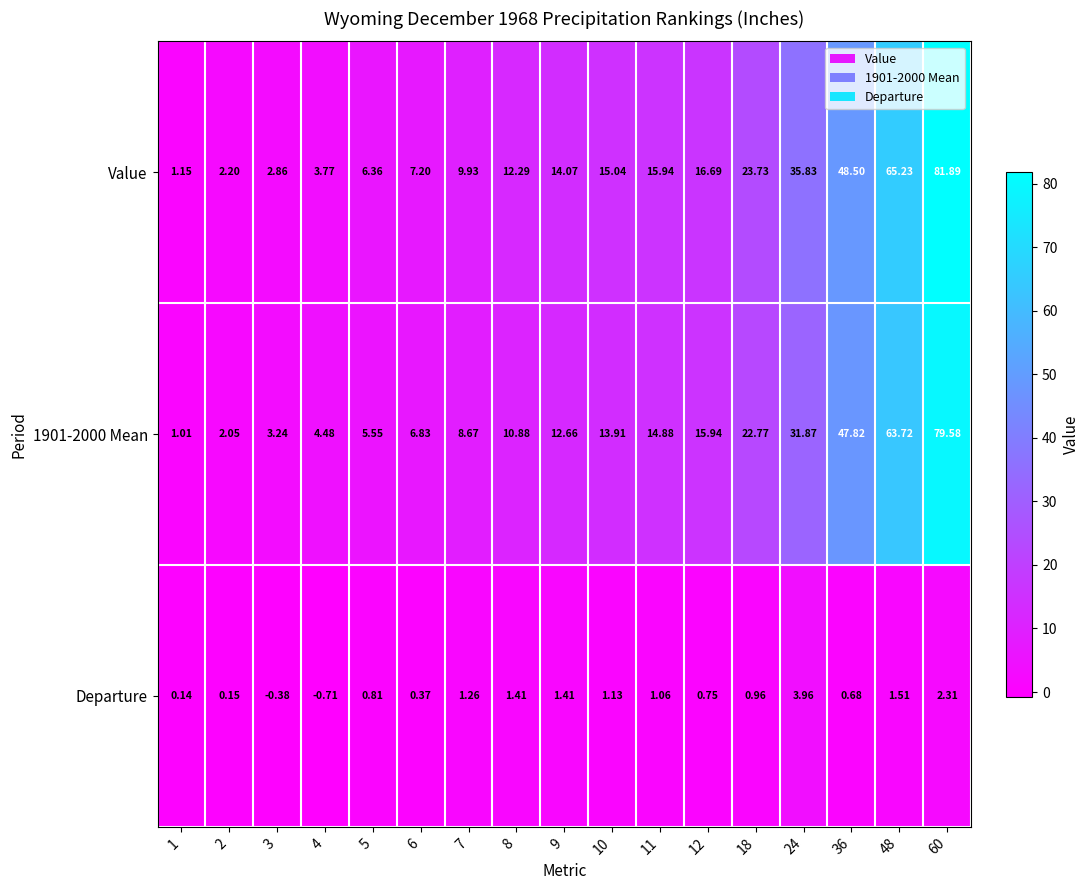

Which series has the widest spread of values?

Value